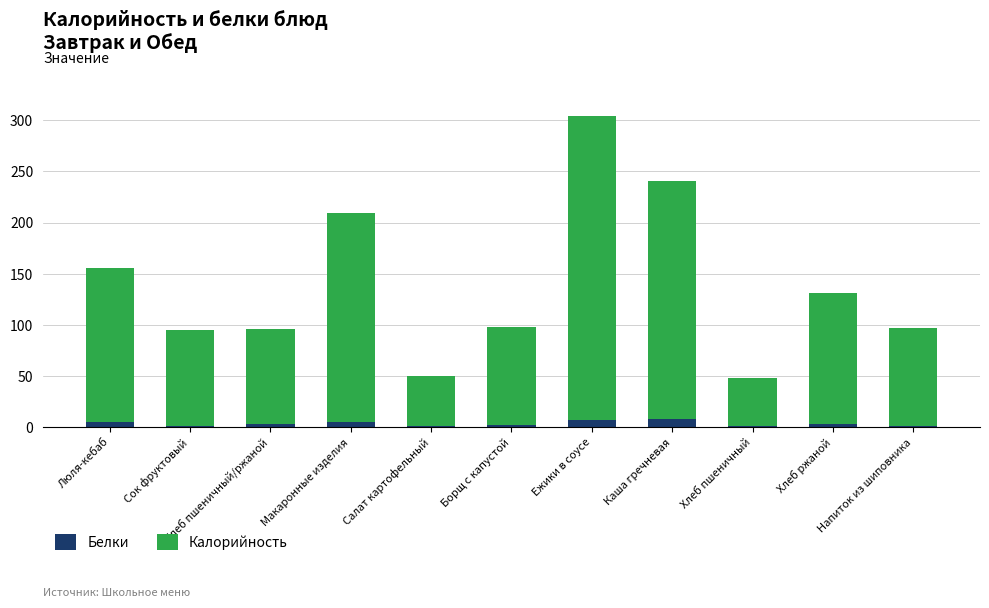

What is the total value across all series at Каша гречневая?

240.3